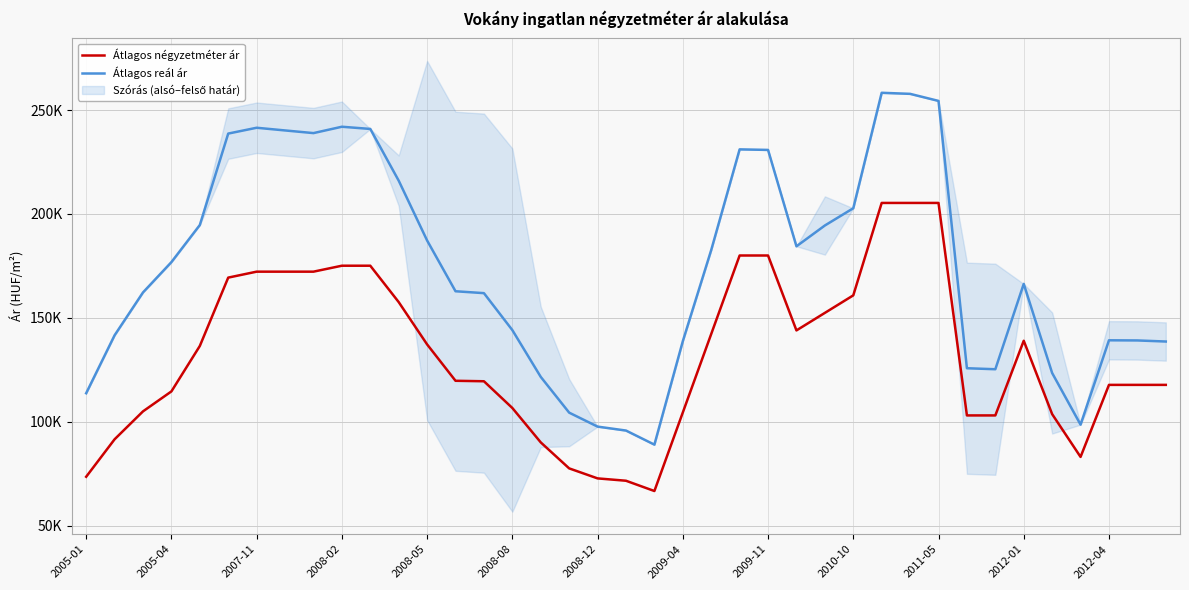

Rank the series by their maximum value, from lowest to highest.

Átlagos négyzetméter ár, Átlagos reál ár